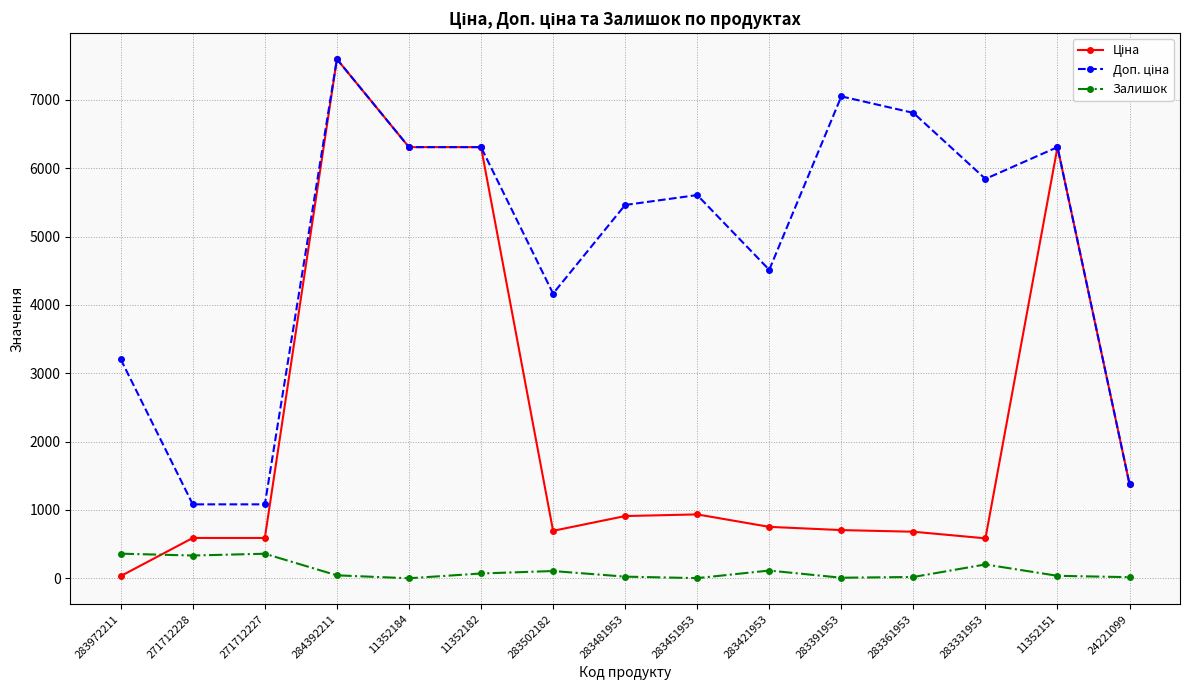

Is it true that Залишок equals 43.0 at 284392211?

True